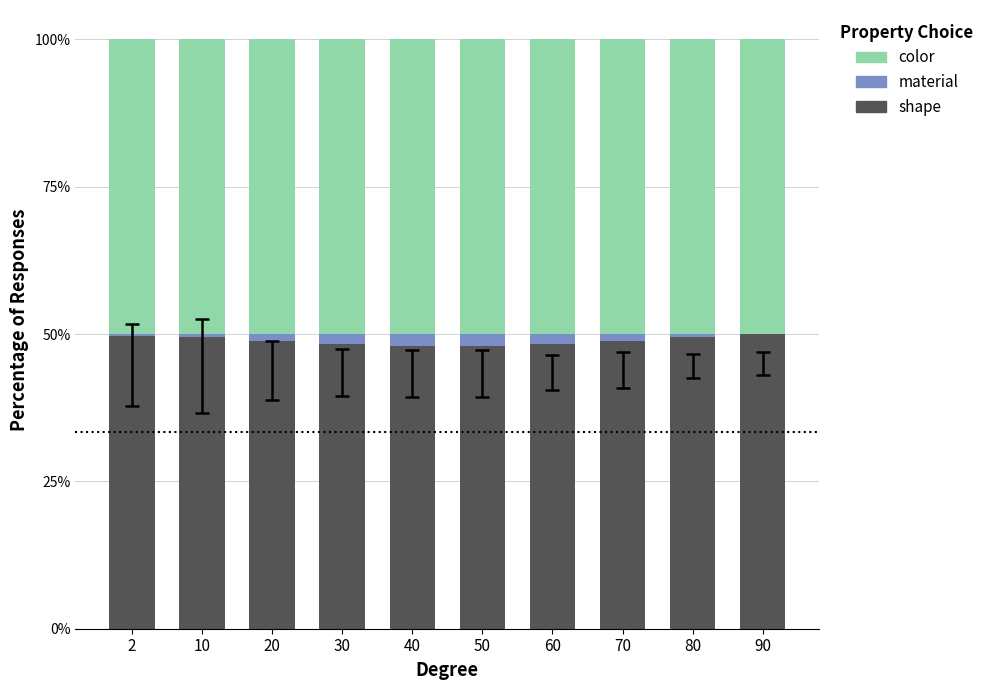

What is the maximum value for shape?

50.0